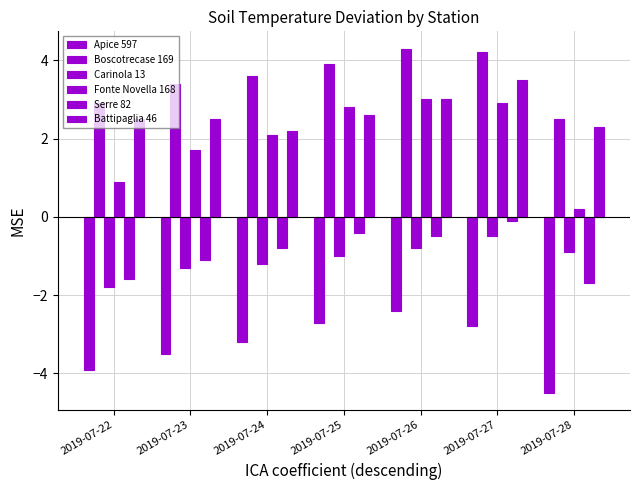

Count the number of categories in the chart.

7